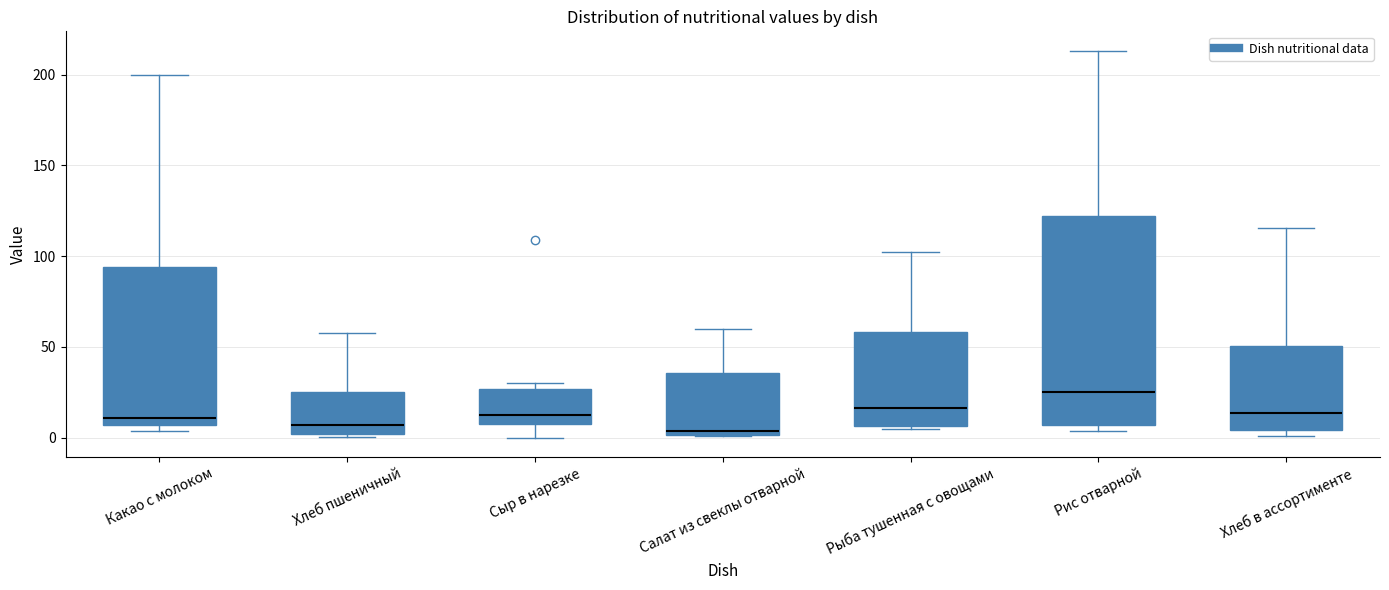

Reading left to right, transcribe this box plot: for each box, give where its median line is, the range the box spans, and where its two whiskers end, as read against the y-axis. The values are not printed on the chart, so give them approximately, as read against the axis.

Какао с молоком: median 10, box 5 to 95, whiskers 5 (just below the box's lower edge) to 200
Хлеб пшеничный: median 5, box 0 to 25, whiskers 0 (just below the box's lower edge) to 60
Сыр в нарезке: median 15, box 10 to 25, whiskers 0 to 30
Салат из свеклы отварной: median 5, box 0 to 35, whiskers 0 to 60
Рыба тушенная с овощами: median 15, box 5 to 60, whiskers 5 (just below the box's lower edge) to 100
Рис отварной: median 25, box 5 to 120, whiskers 5 (just below the box's lower edge) to 215
Хлеб в ассортименте: median 15, box 5 to 50, whiskers 0 to 115